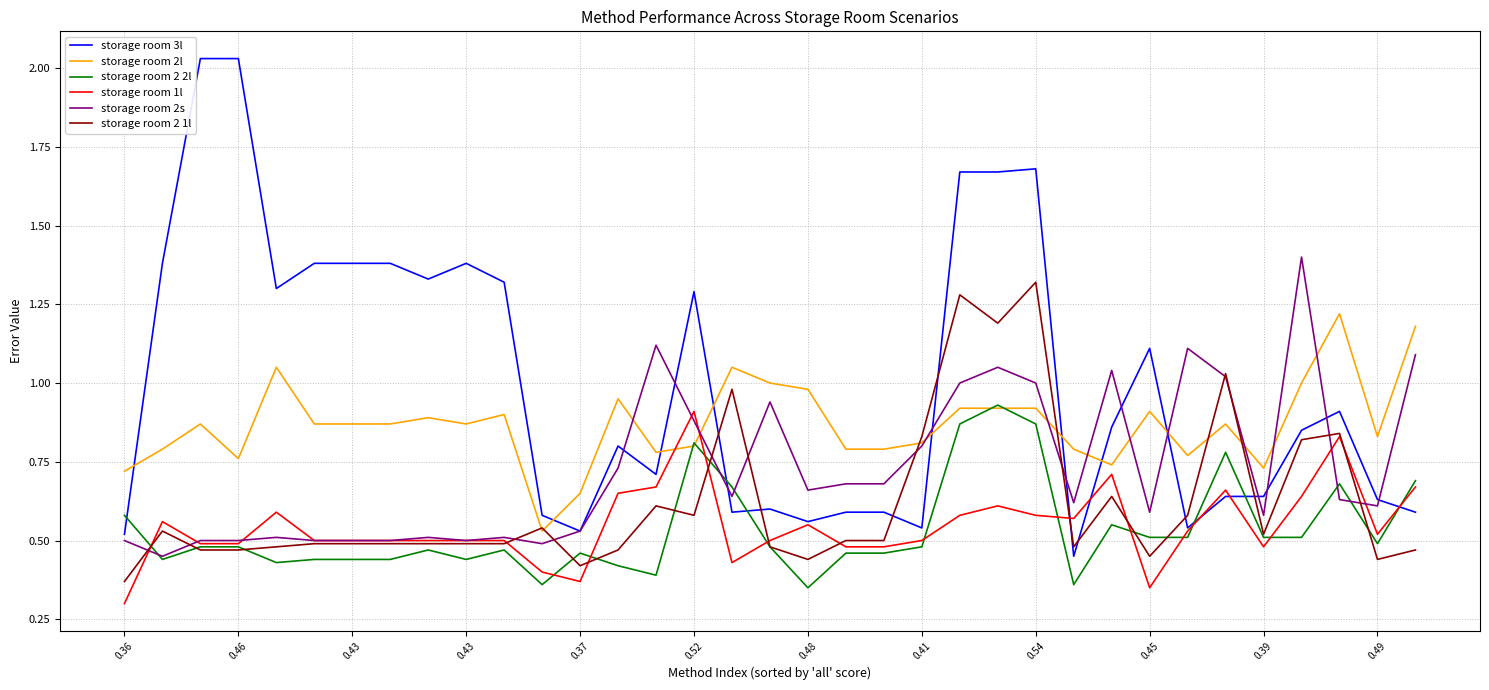

Which series has the widest spread of values?

storage room 3l